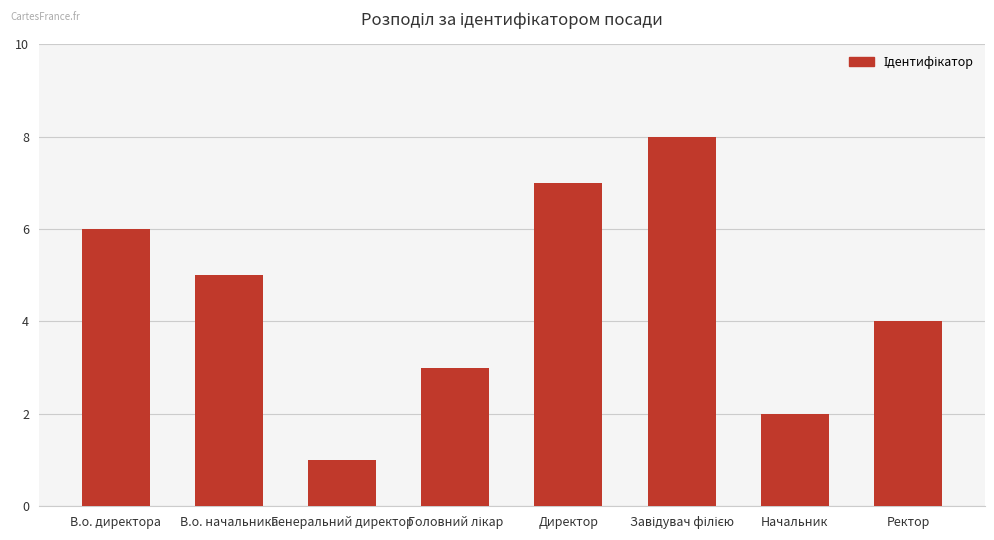

What is the minimum value shown in the chart?

1